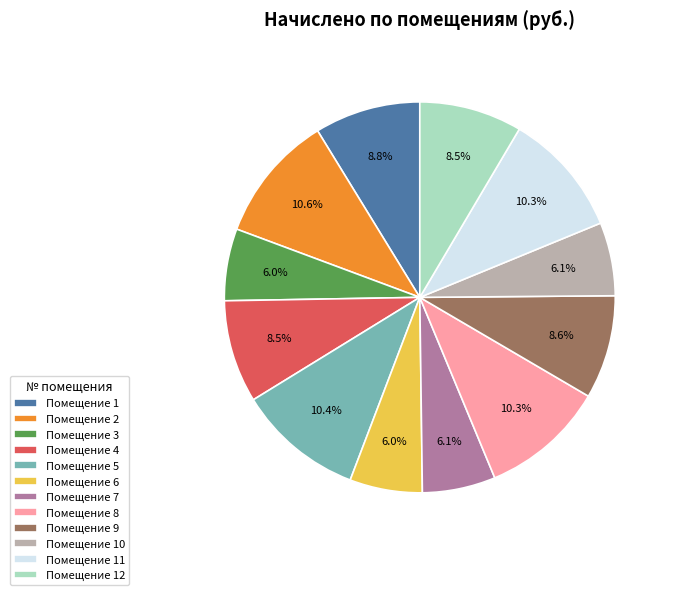

Between Помещение 8 and Помещение 6, which is larger?

Помещение 8